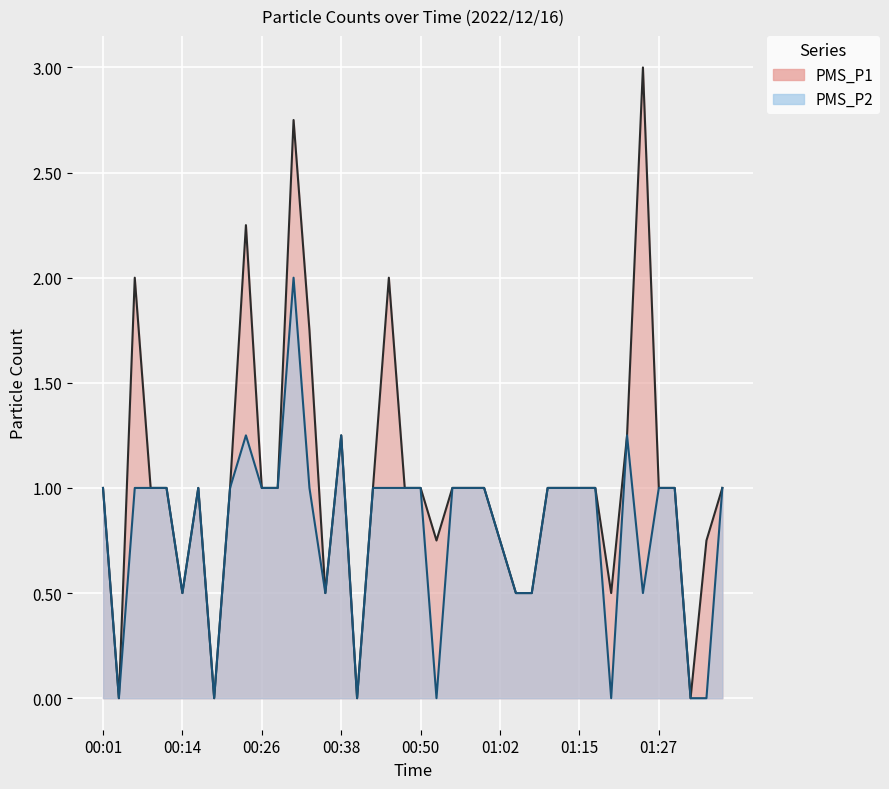

What is the difference between the PMS_P2 values at 01:34 and 00:38?

1.2